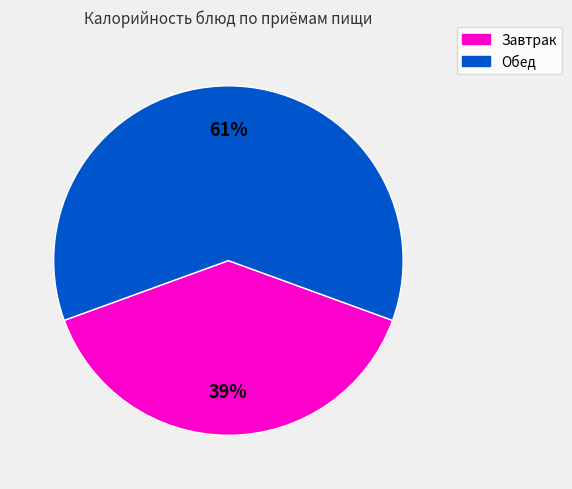

To the nearest percent, what is the difference between the largest and smallest slice percentages?

22%